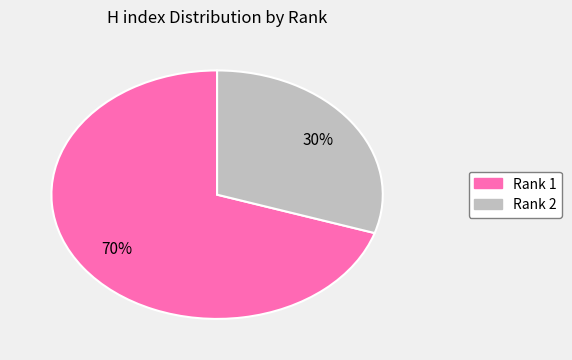

Is there any slice that represents more than half of the pie?

Yes